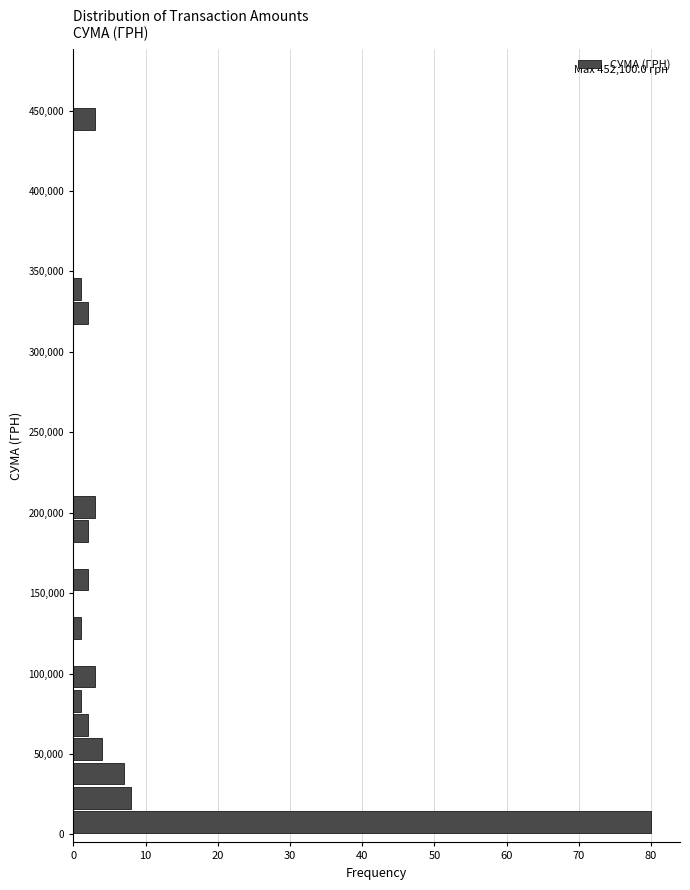

Around what value on the y-axis is the longest bar? Give the approximate position of its centre, as read against the axis.

10000